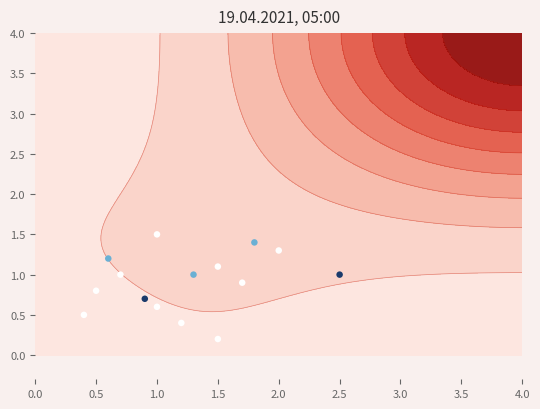

At which category does the chart reach its peak across all series?

1.0